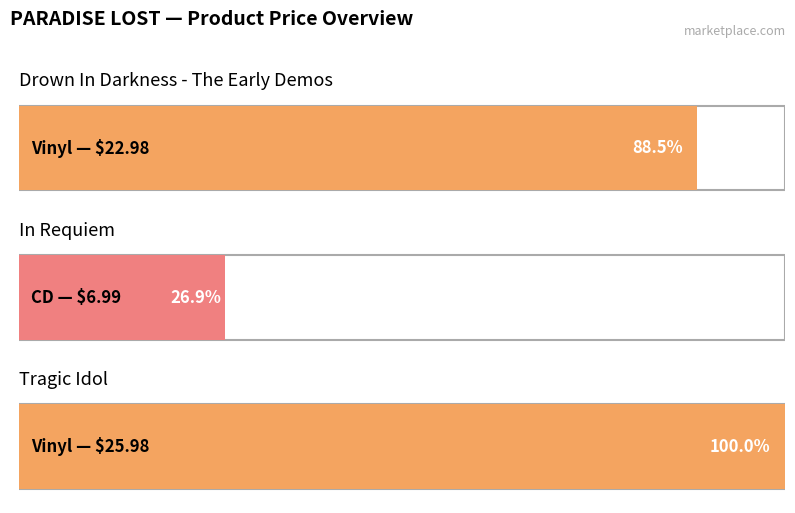

What is the greatest value displayed?

26.0